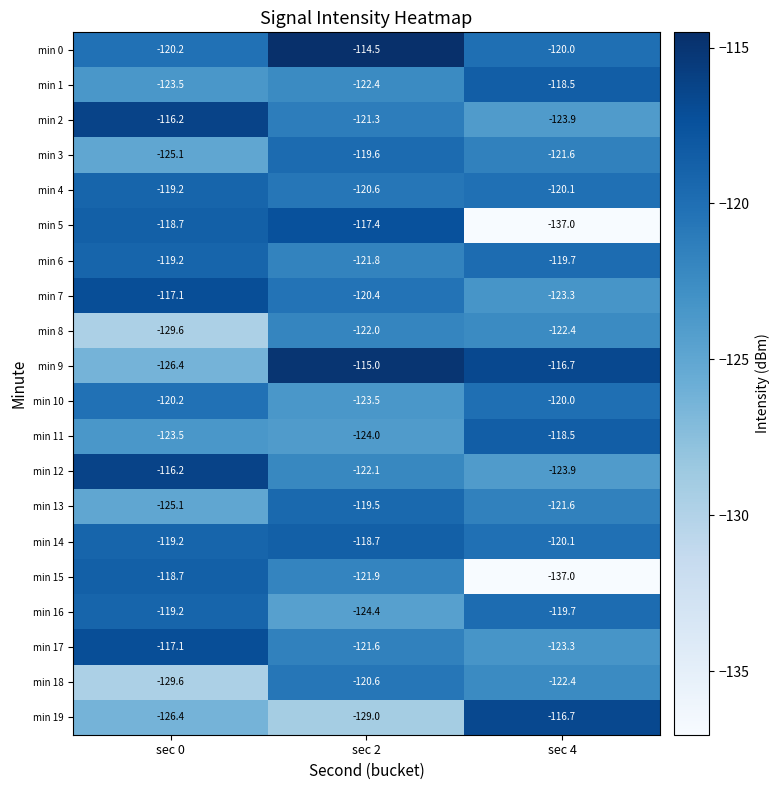

The min 15 series shows -121.9 at sec 2. True or false?

True